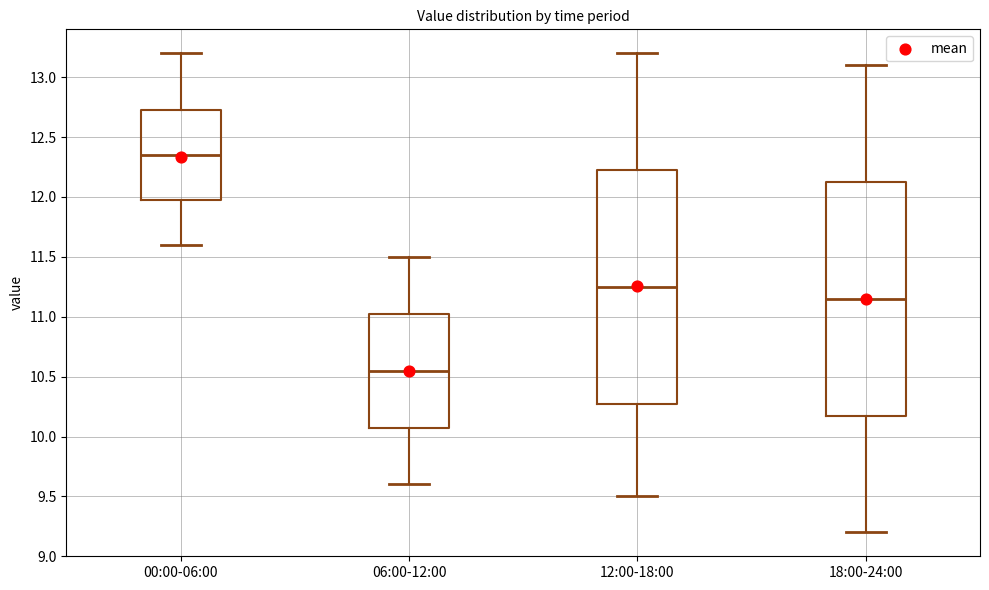

Reading left to right, read every box against the y-axis: the position of its median line, the range the box covers, and the ends of its whiskers. The values are not printed on the chart, so give them approximately, as read against the axis.

00:00-06:00: median 12.35, box 12.00 to 12.75, whiskers 11.60 to 13.20
06:00-12:00: median 10.55, box 10.10 to 11.05, whiskers 9.60 to 11.50
12:00-18:00: median 11.25, box 10.30 to 12.25, whiskers 9.50 to 13.20
18:00-24:00: median 11.15, box 10.20 to 12.15, whiskers 9.20 to 13.10